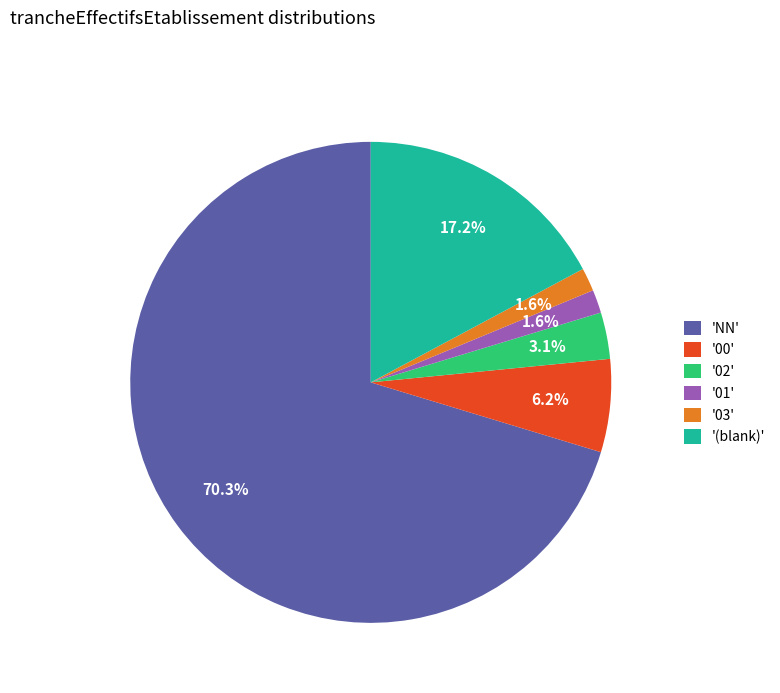

Which has a higher value, '02' or '(blank)'?

'(blank)'